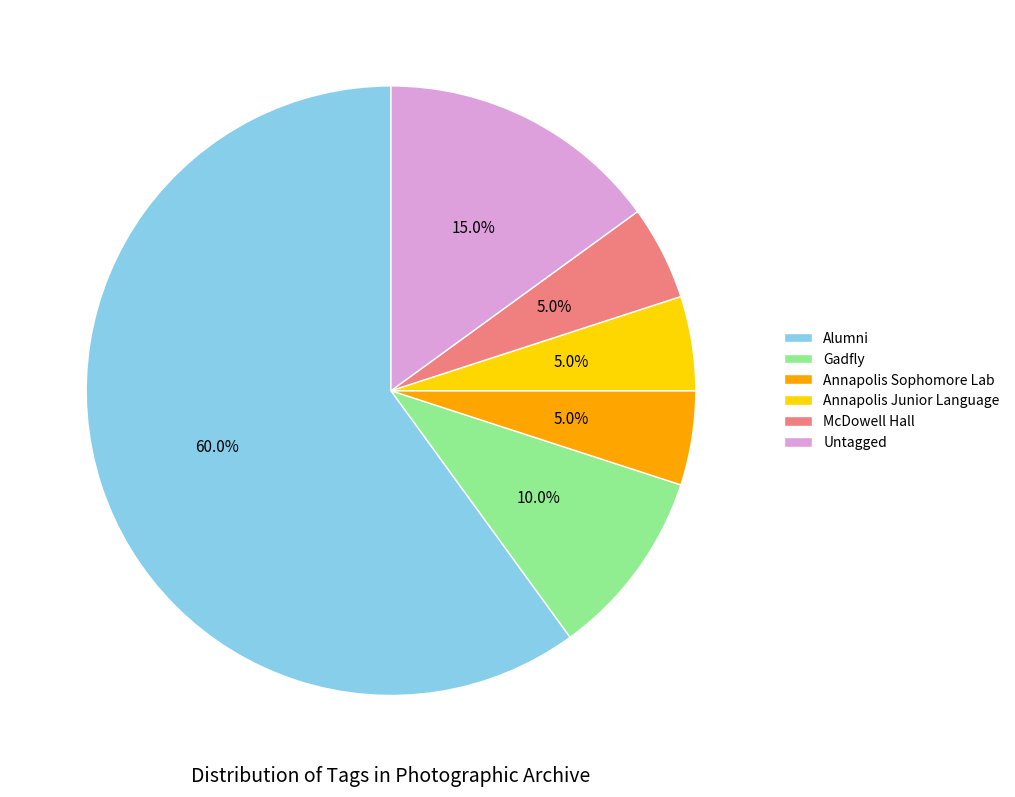

Which category has the biggest portion of the pie?

Alumni